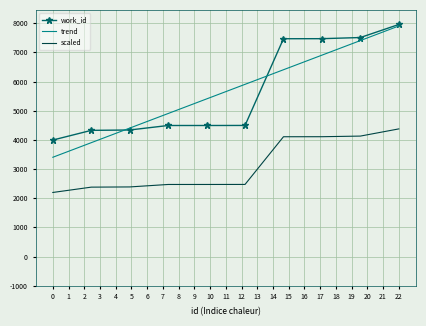

What are all the series names shown in the legend?

work_id, trend, scaled